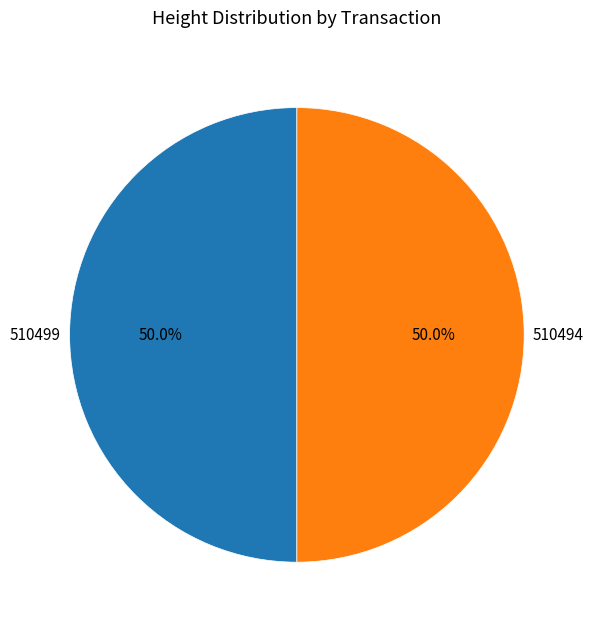

What is the total percentage of 510494 and 510499?

100.0%